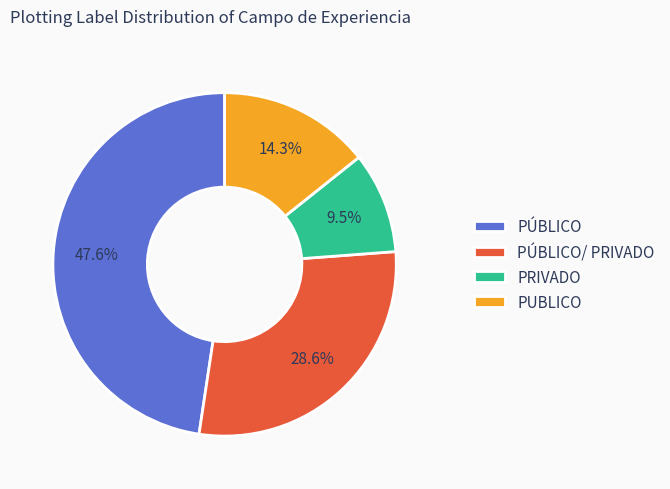

Is it true that PÚBLICO/ PRIVADO is 29% of the pie?

True